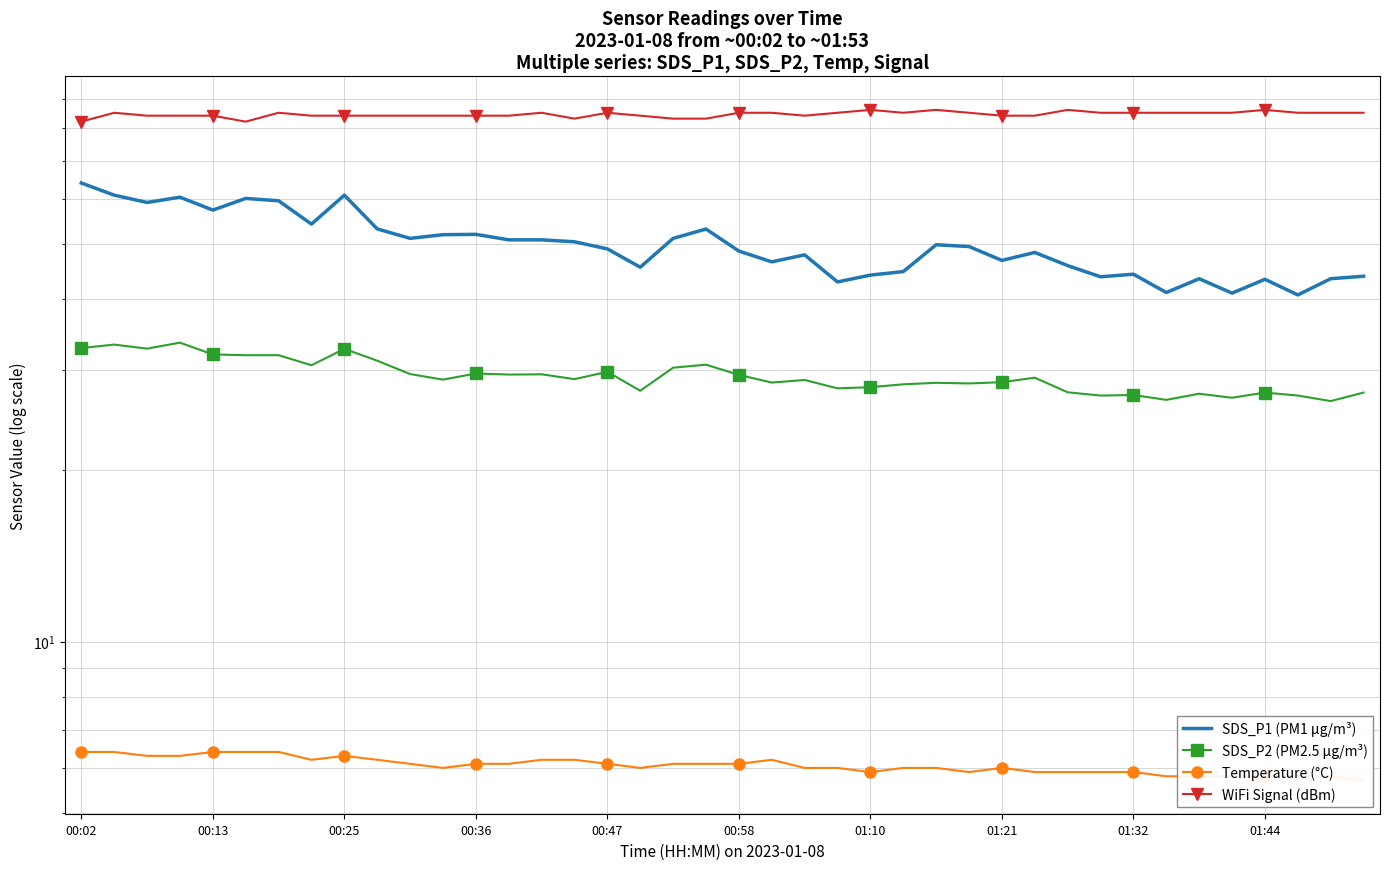

Which series has the widest spread of values?

SDS_P1 (PM1 µg/m³)